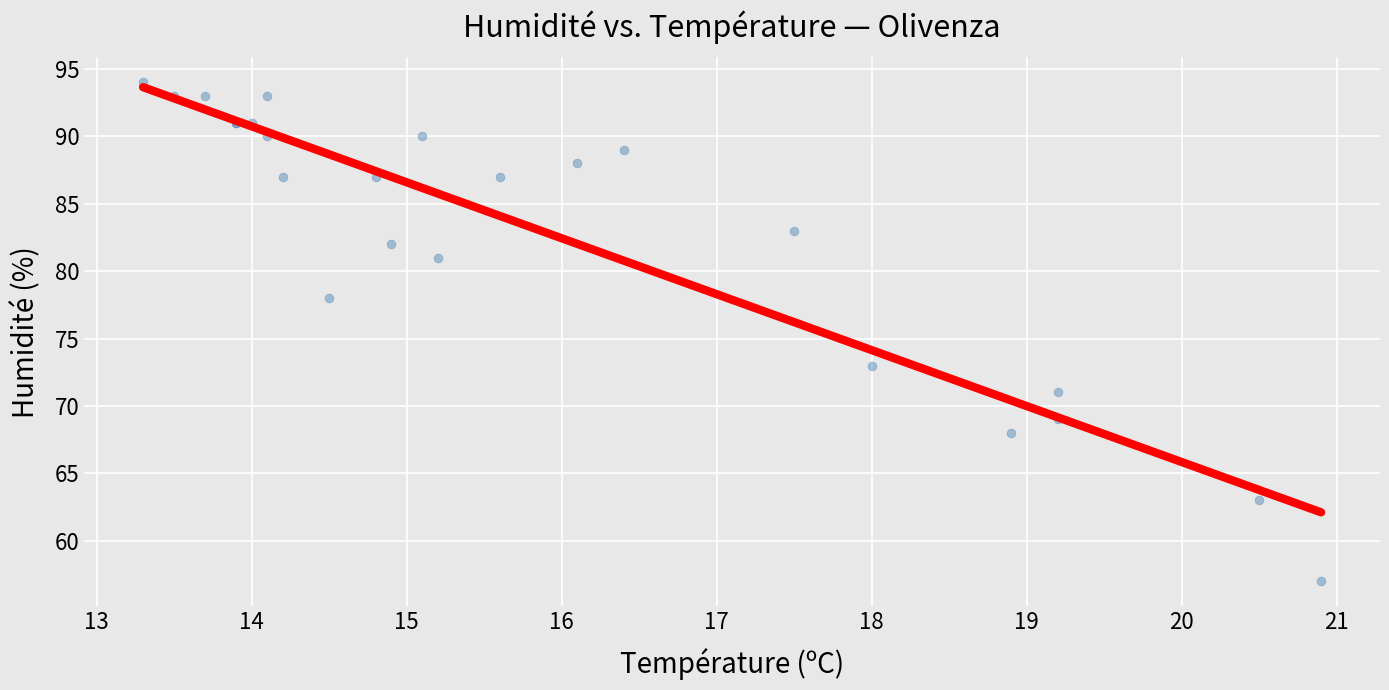

What Y value in the scatter plot is closest to 75?

73